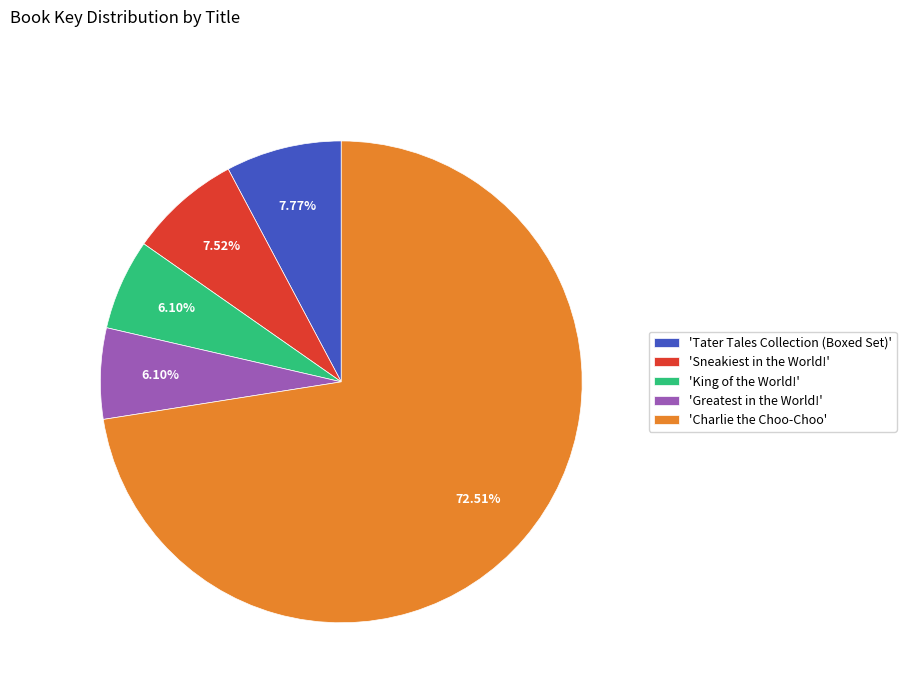

Count the number of slices in the pie.

5